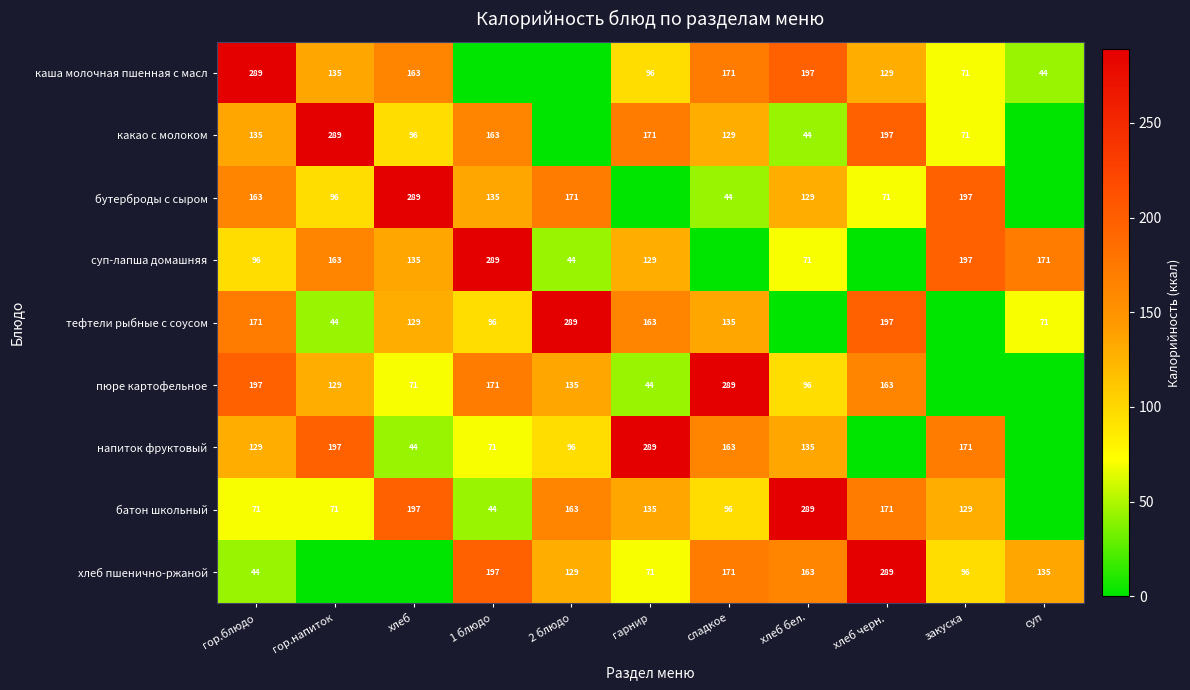

What is the sum of the батон школьный values at гор.блюдо and хлеб бел.?

360